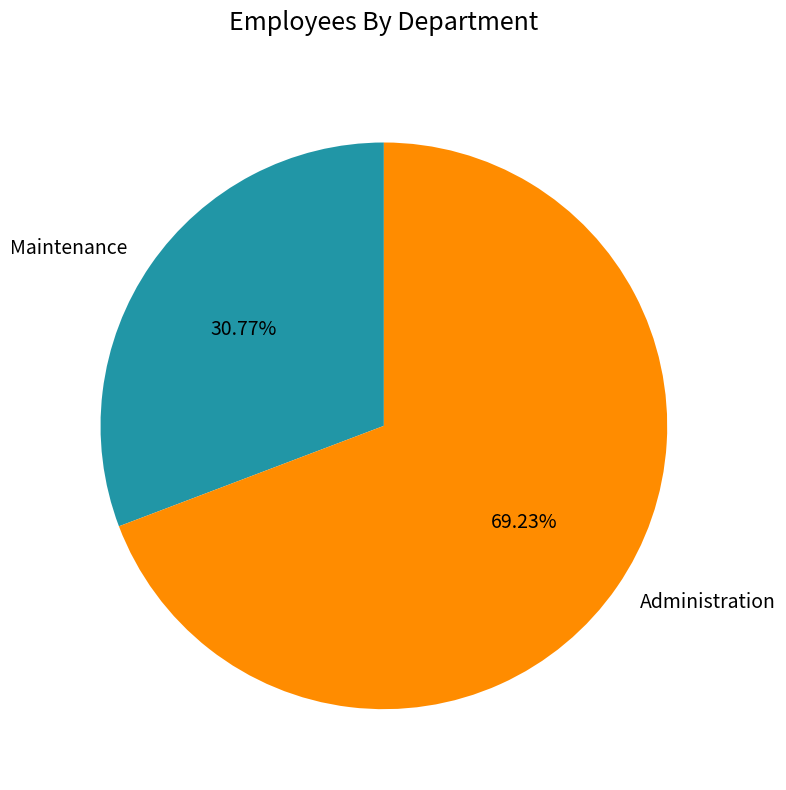

To the nearest percent, what percentage of the pie is Maintenance?

31%